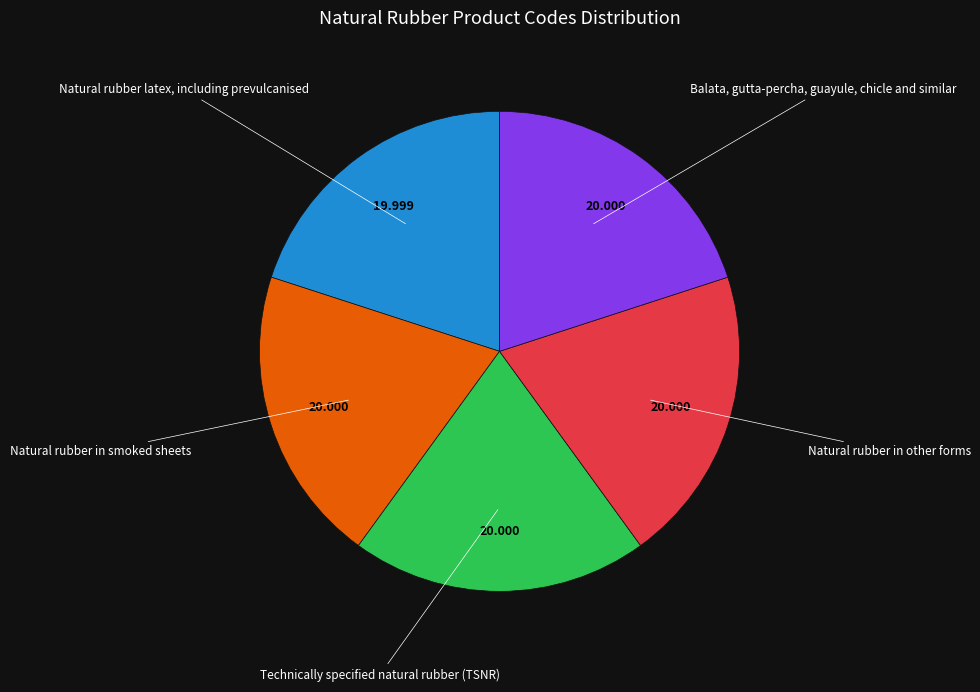

Combined, do Technically specified natural rubber (TSNR) and Natural rubber in smoked sheets account for over 50%?

No